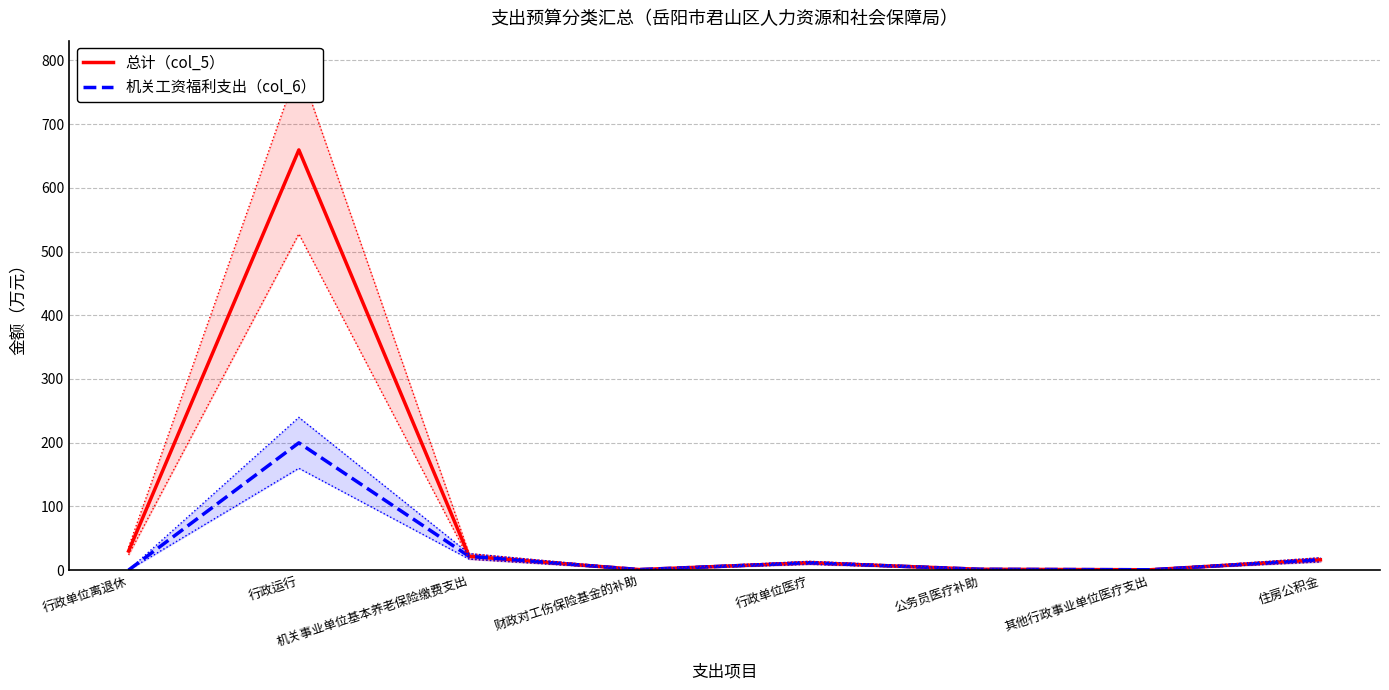

How many interior local valleys does the 总计（col_5） series have?

2